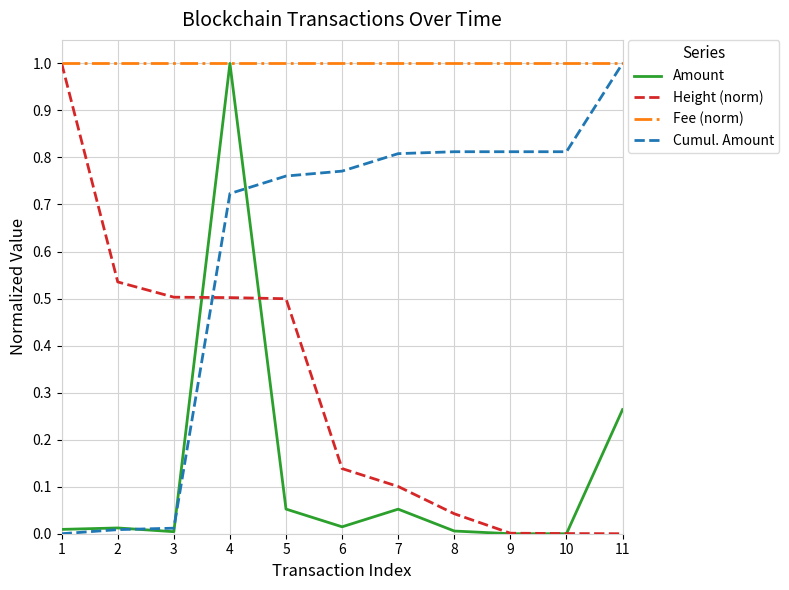

Rank the series by their average value, from lowest to highest.

Amount, Height (norm), Cumul. Amount, Fee (norm)